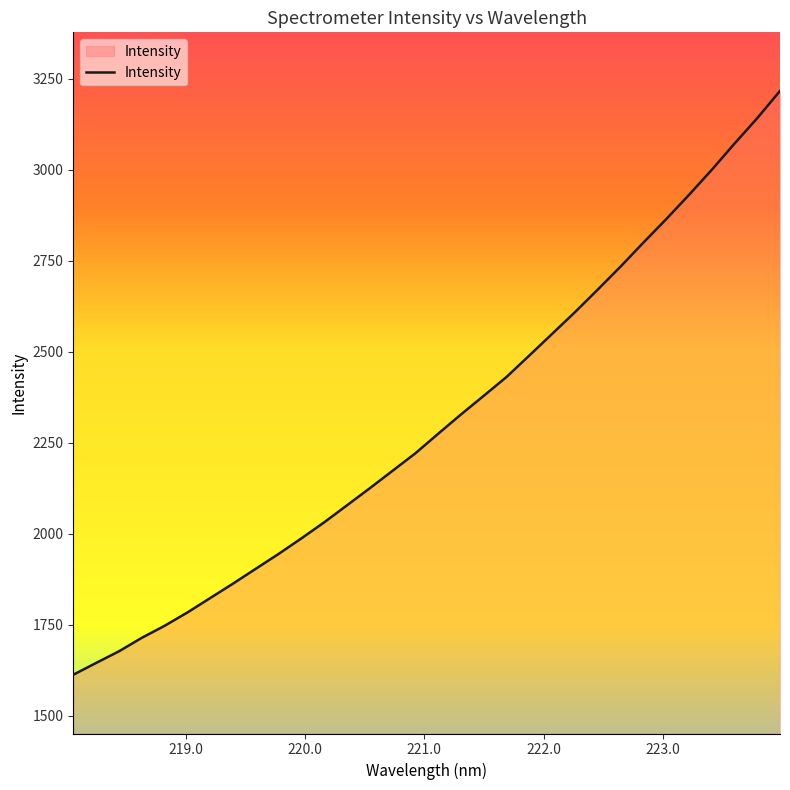

What is the maximum value shown in the chart?

3216.0